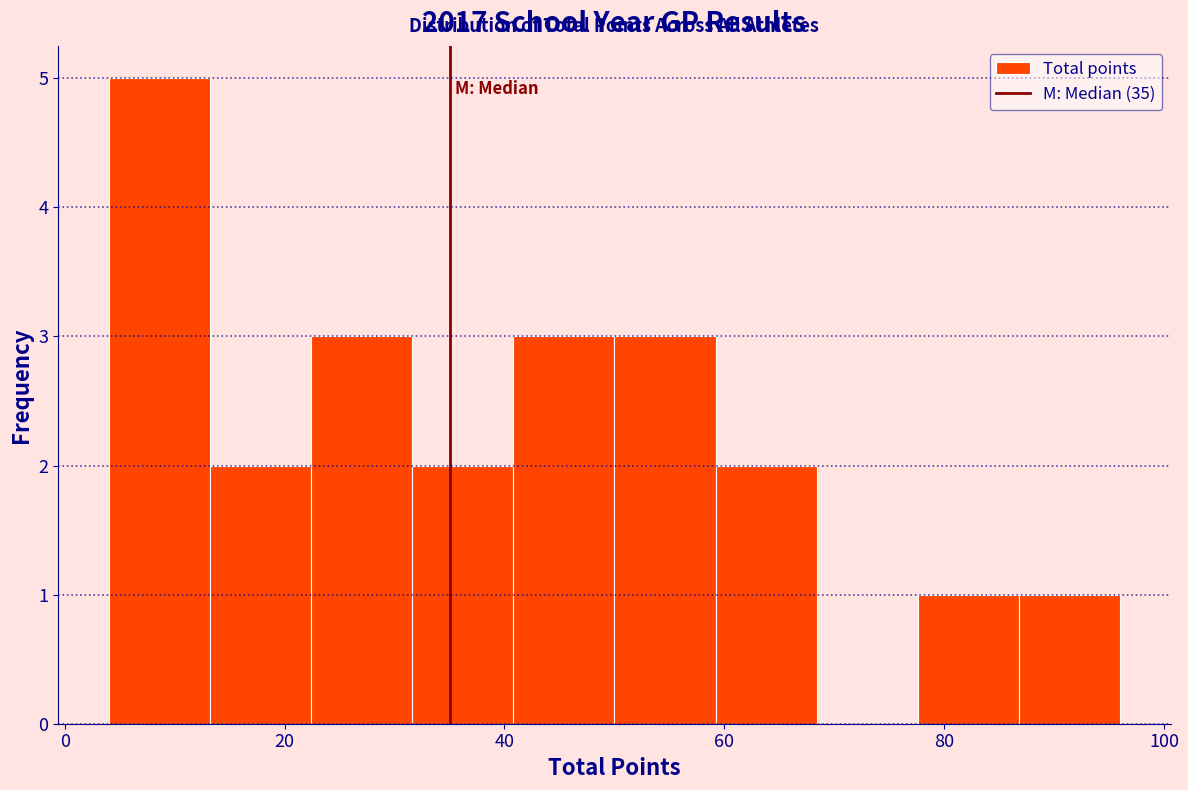

Which range on the x-axis has the tallest bar?

4.0 to 13.2